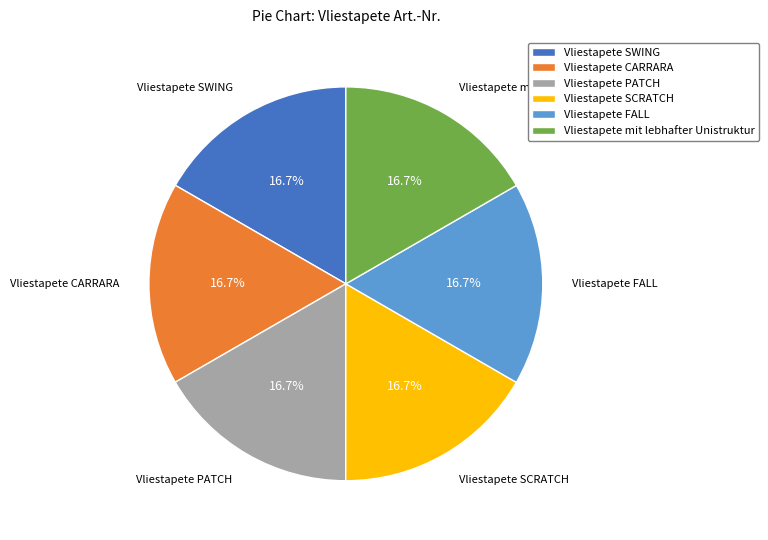

Combined, do Vliestapete CARRARA and Vliestapete SWING account for over 50%?

No